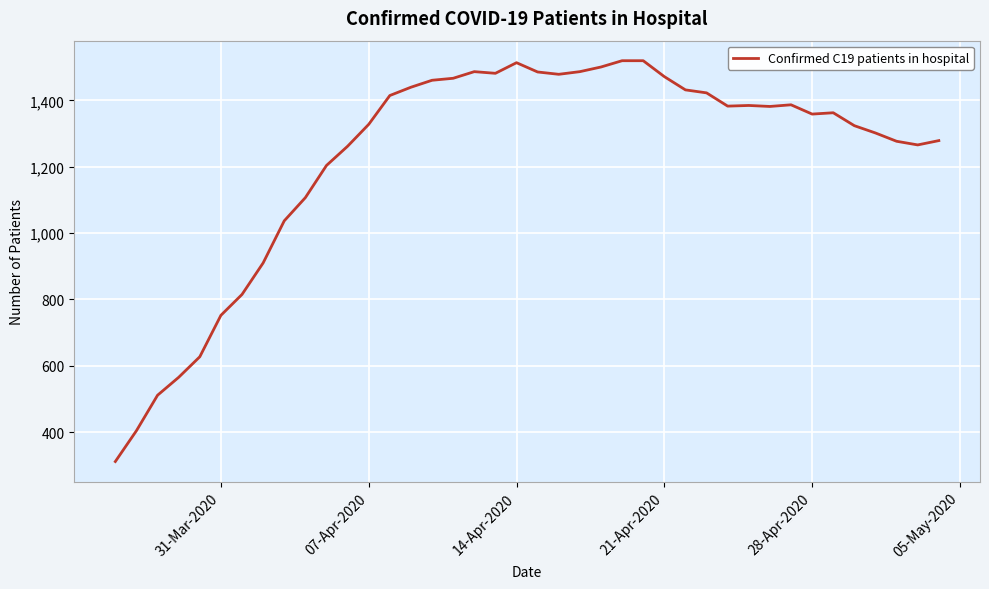

Count the number of data series in this chart.

1